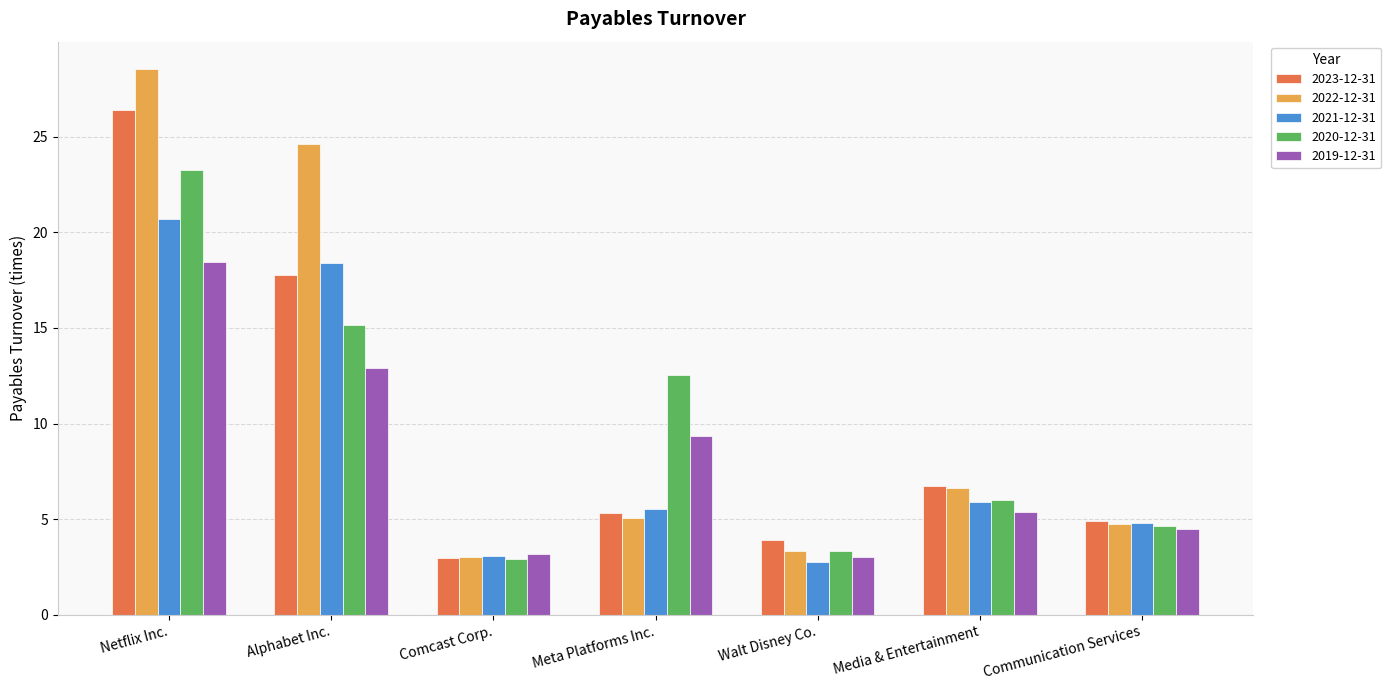

List the labels in order of 2023-12-31 value, smallest first.

Comcast Corp., Walt Disney Co., Communication Services, Meta Platforms Inc., Media & Entertainment, Alphabet Inc., Netflix Inc.